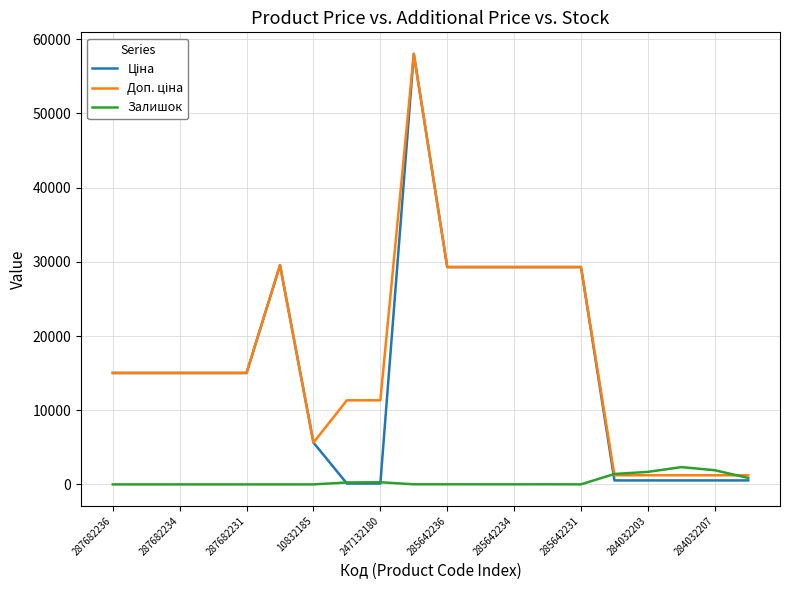

What is the maximum value shown in the chart?

58037.0